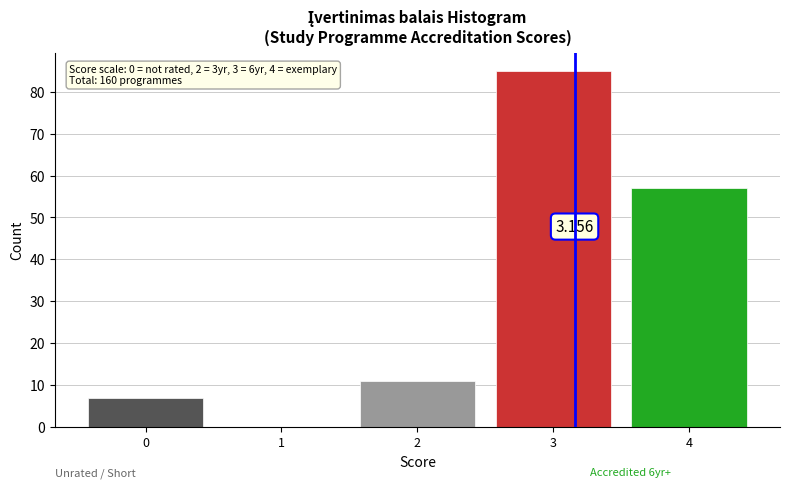

Which range on the x-axis has the tallest bar?

2.5 to 3.5